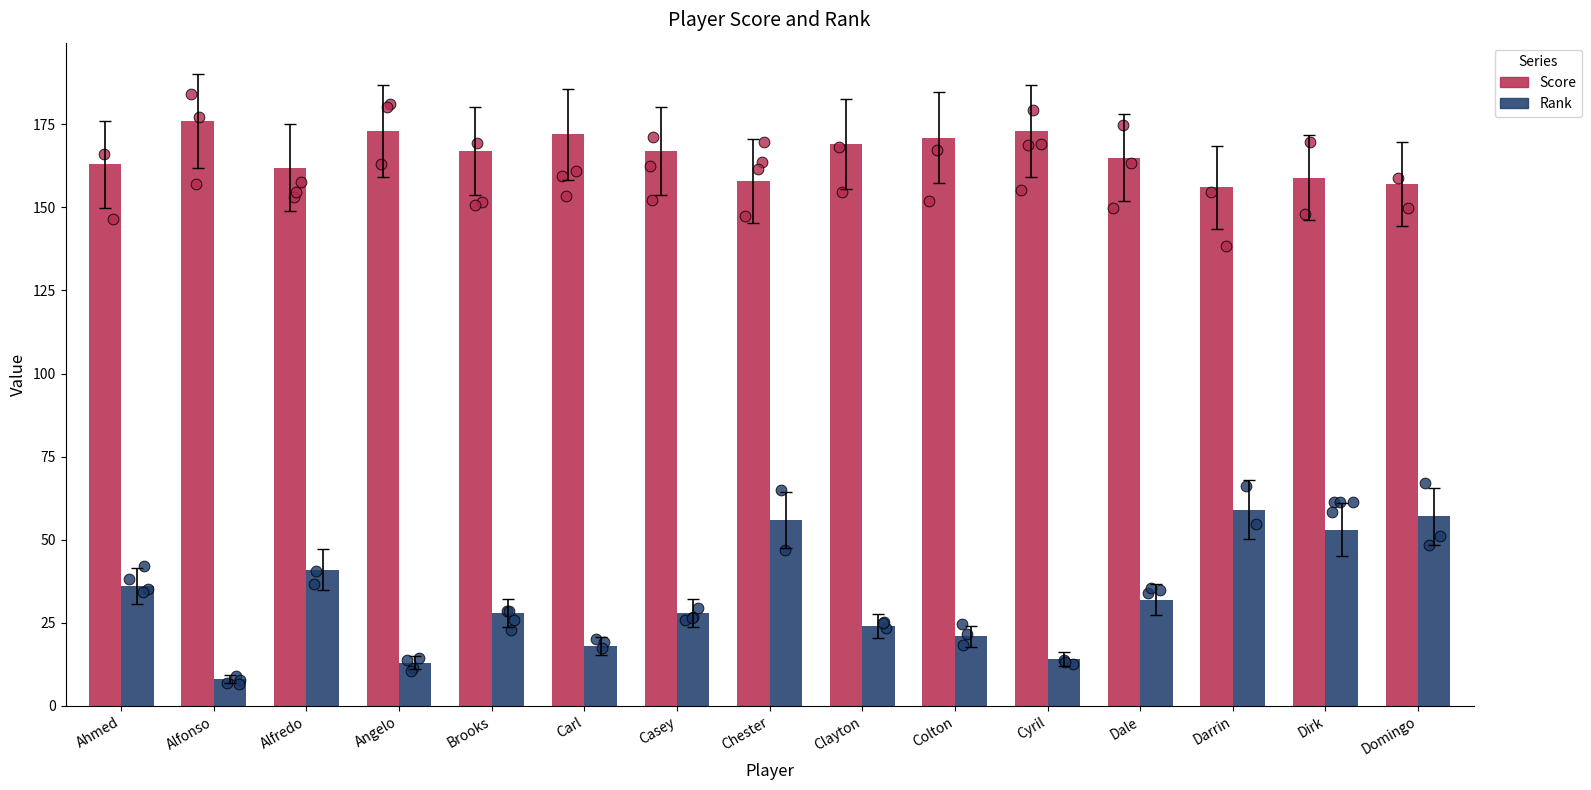

What are all the series names shown in the legend?

Score, Rank